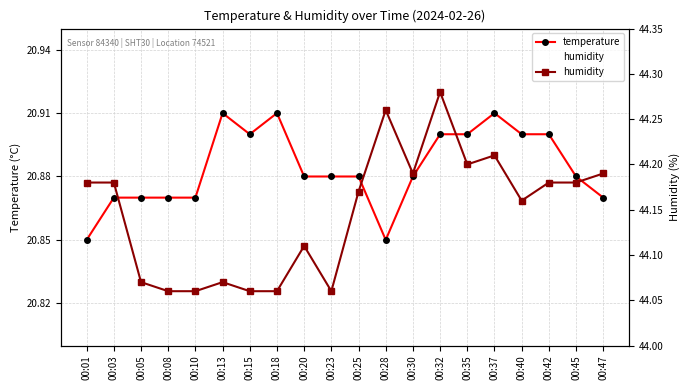

Between 00:05 and 00:10, which is larger?

00:05